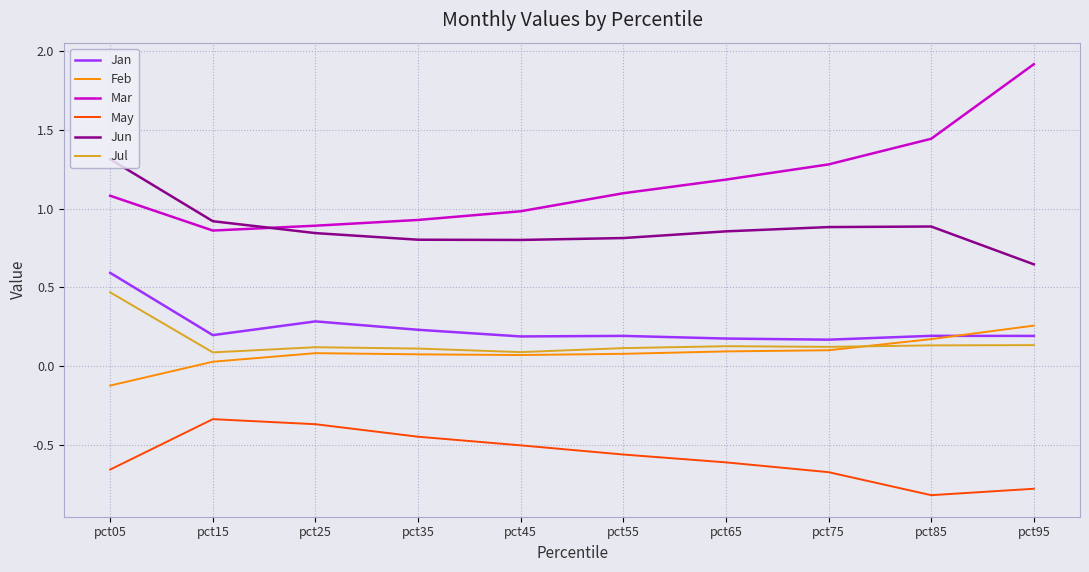

What is the difference between the highest and lowest values at pct55?

1.7